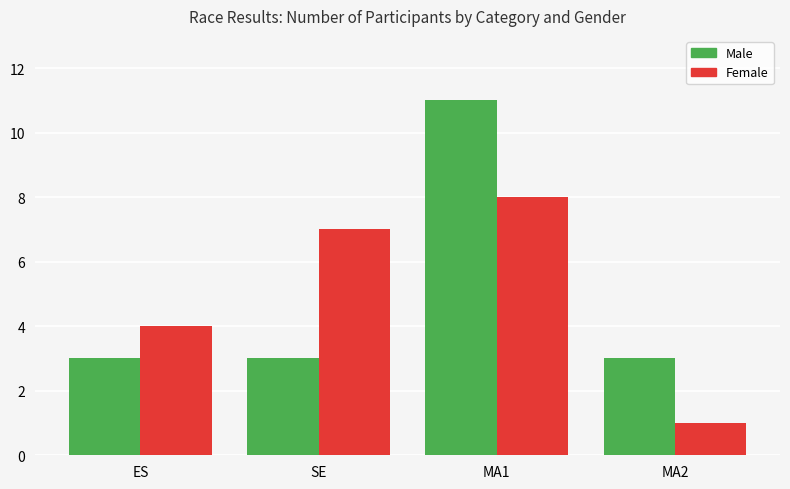

How many data points in Female are less than 7?

2